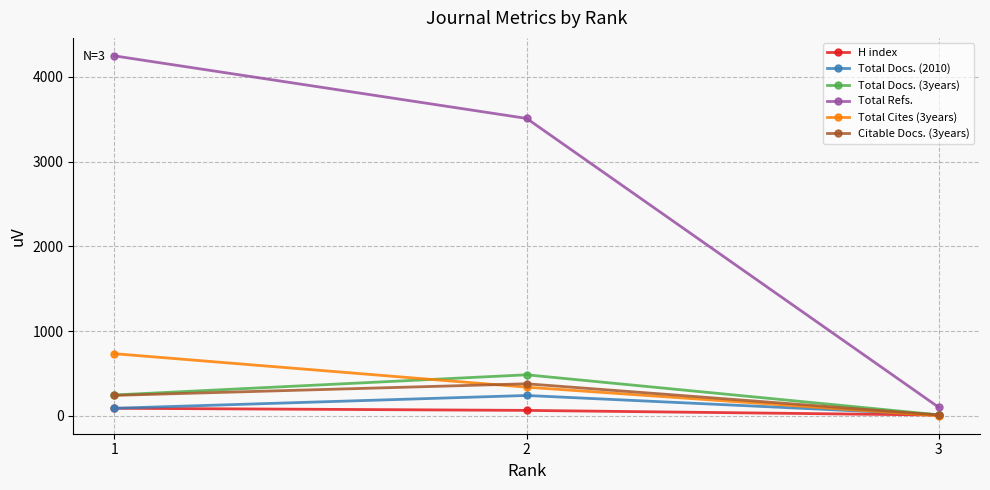

Reading left to right, transcribe all the data shown in this chart.

H index: 90	65	10
Total Docs. (2010): 90	241	14
Total Docs. (3years): 247	485	12
Total Refs.: 4248	3510	101
Total Cites (3years): 734	339	2
Citable Docs. (3years): 242	379	11